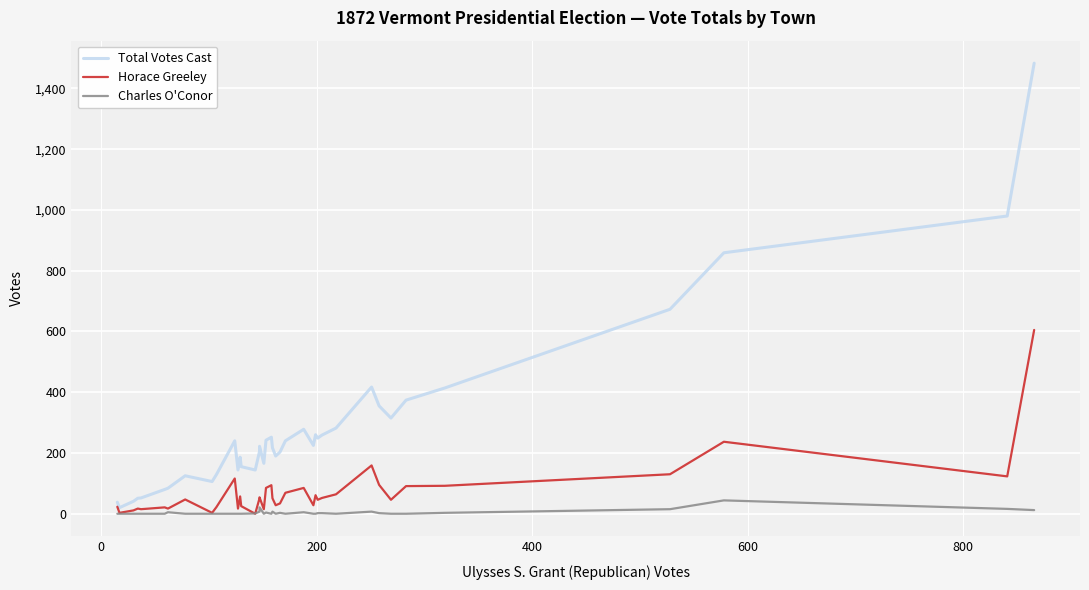

How many data points in Horace Greeley are less than 51?

19